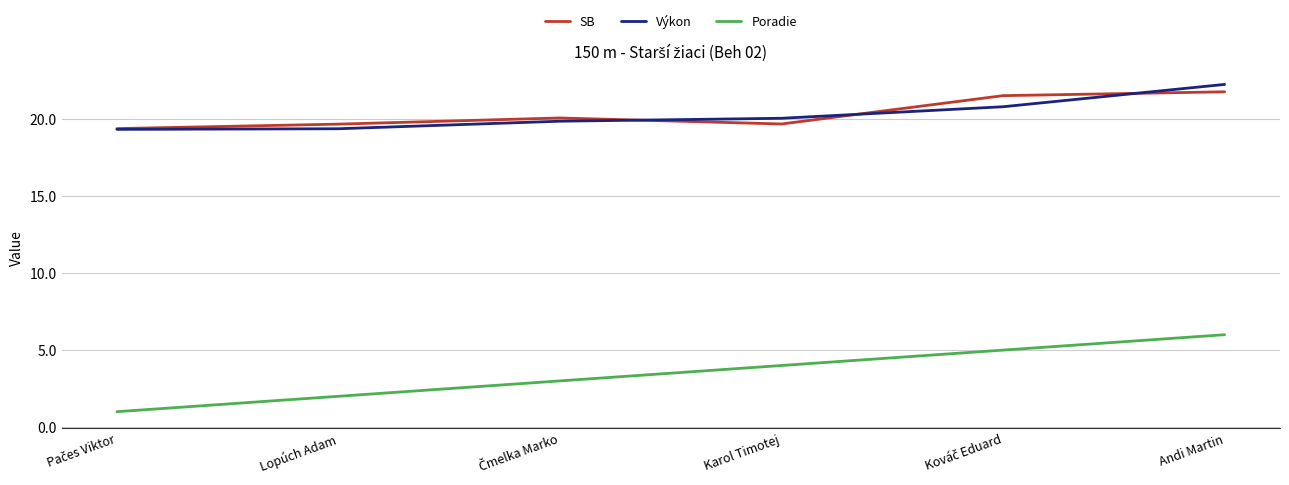

List the series in order of their peak value, highest first.

Výkon, SB, Poradie